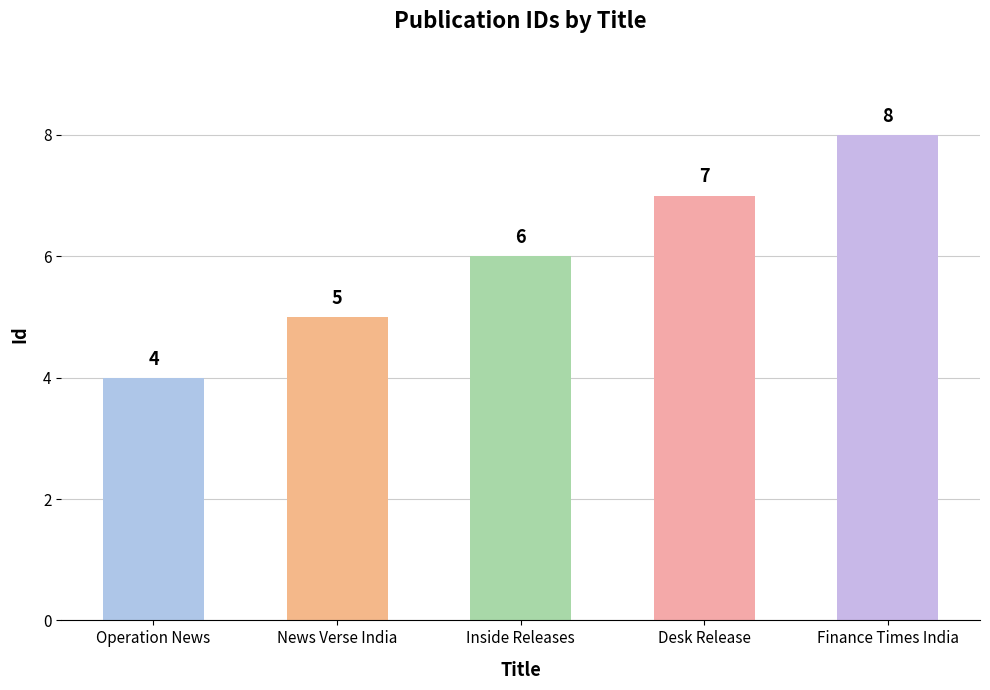

What is the change in value from News Verse India to Desk Release?

+2